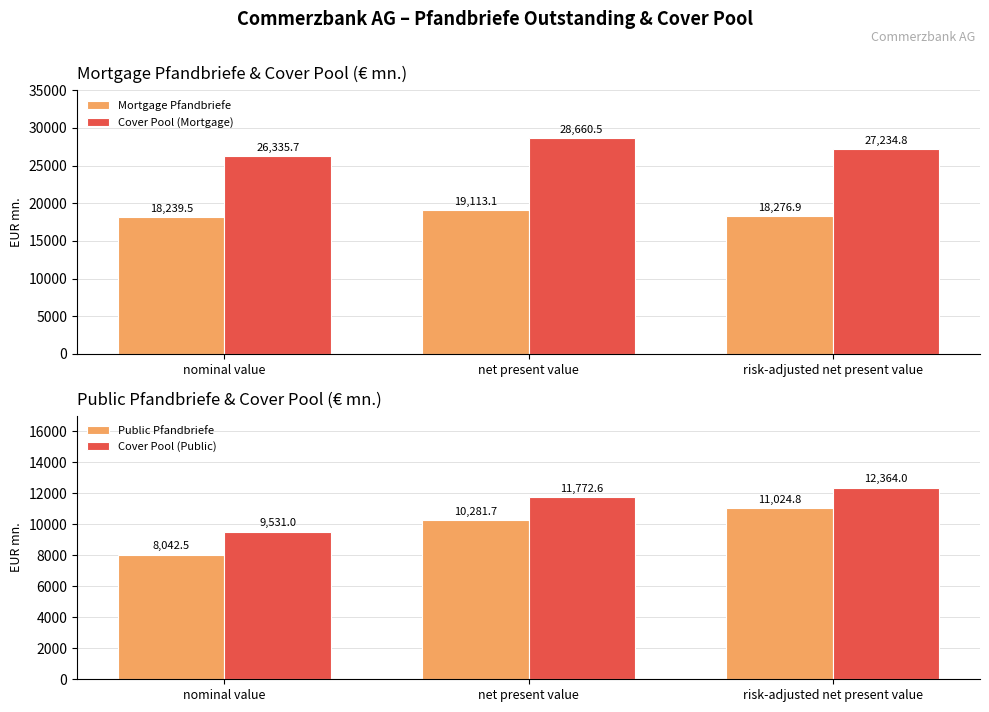

How many groups of bars are there?

3